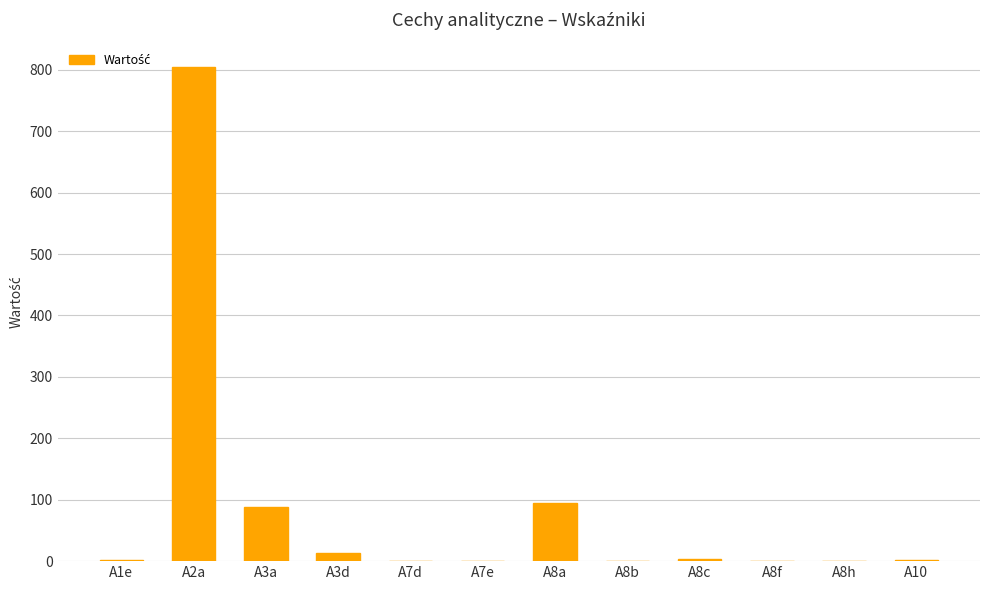

What is the difference between the values at A8c and A2a?

800.6